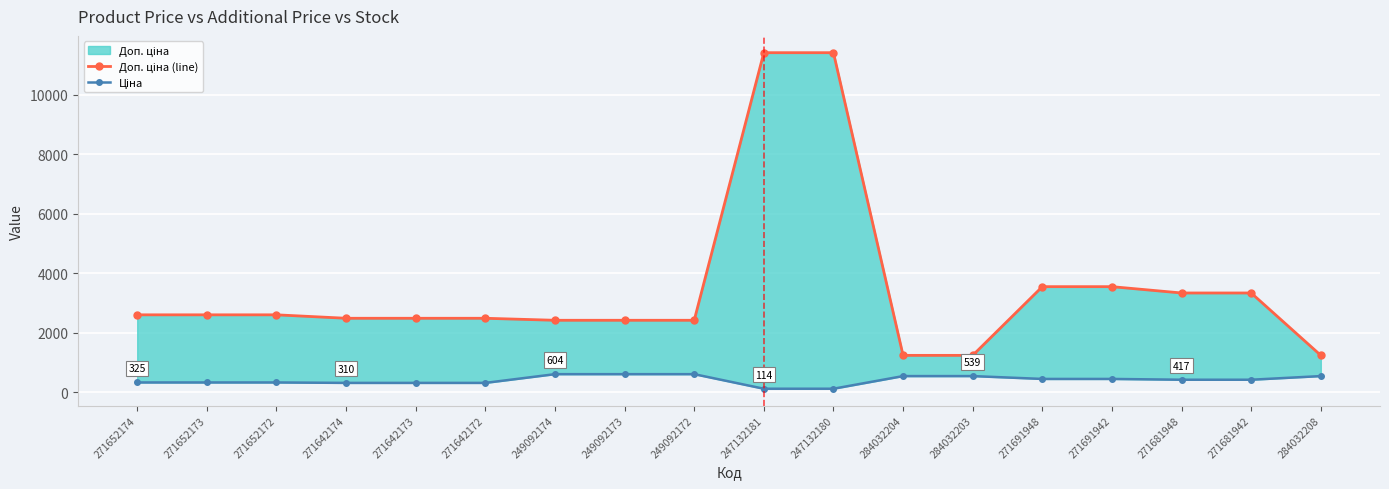

True or false: Доп. ціна (line) and Ціна intersect in this chart.

False